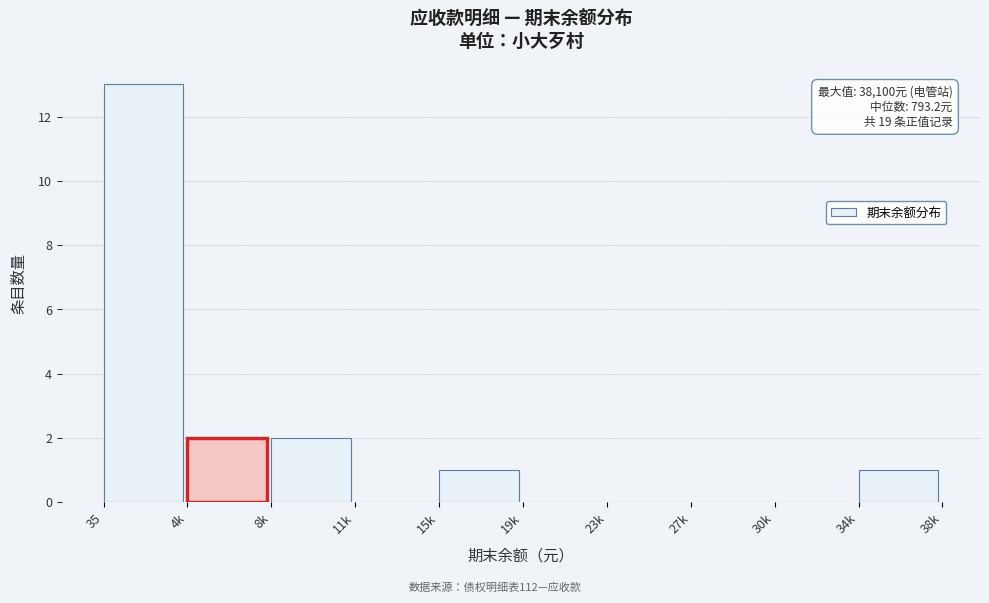

Reading left to right, transcribe all the data shown in this chart.

35=13	4k=2	8k=2	11k=0	15k=1	19k=0	23k=0	27k=0	30k=0	34k=1